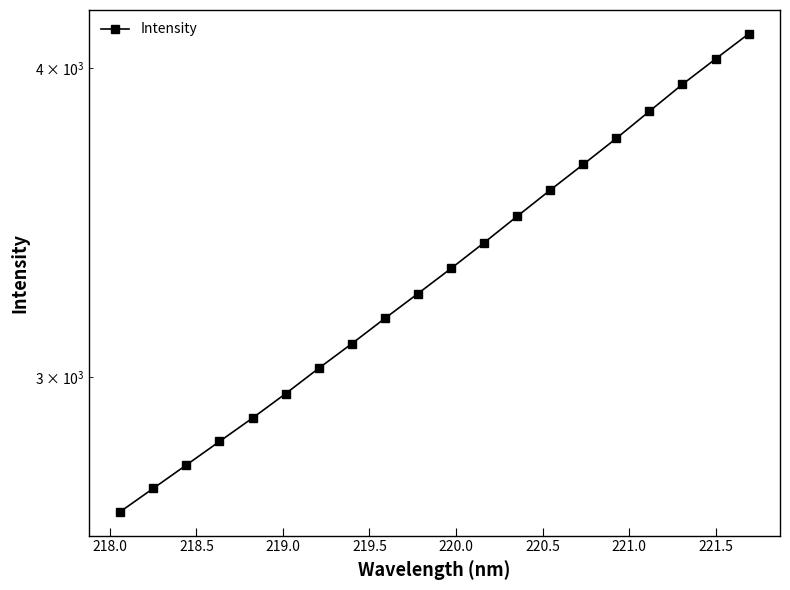

How many series are shown in this chart?

1